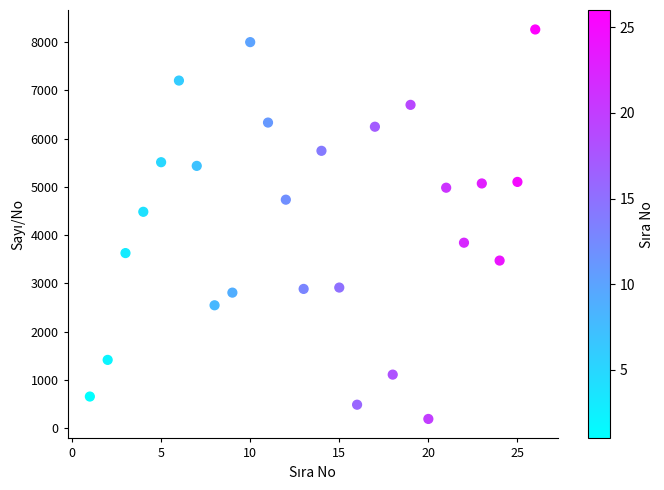

What is the range of Y values (max minus min)?

8066